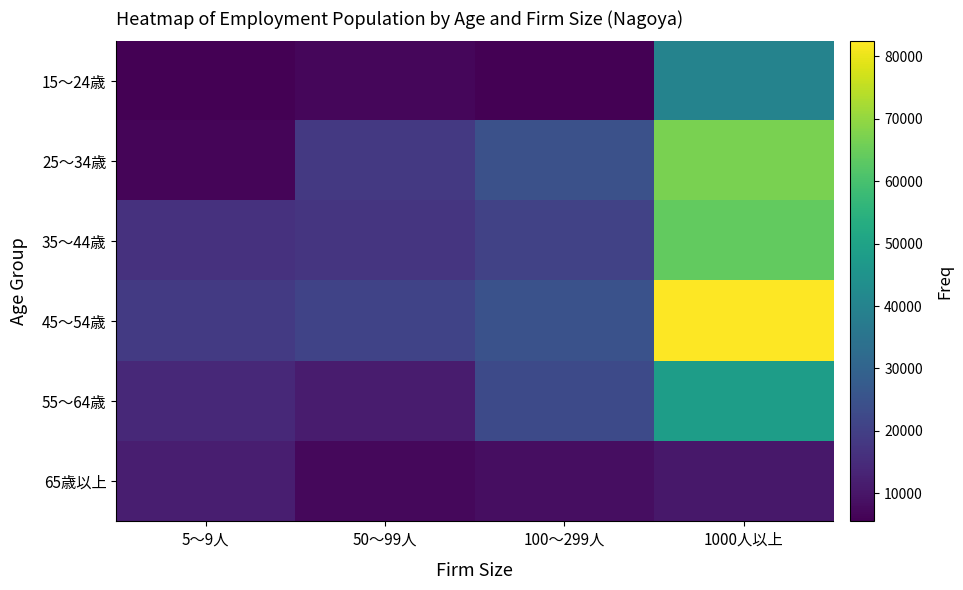

At which category is the sum across all series the highest?

1000人以上